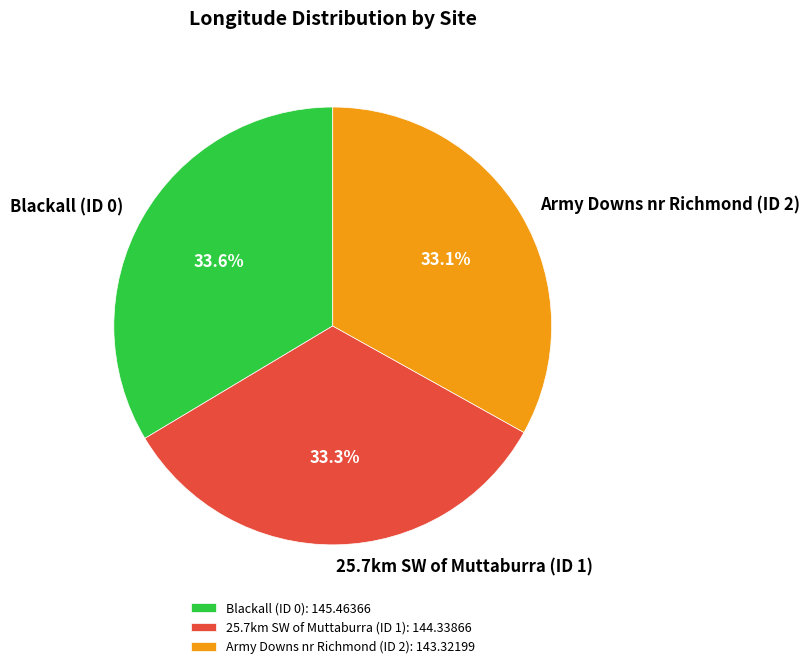

Does 25.7km SW of Muttaburra (ID 1) represent more than half of the total?

No